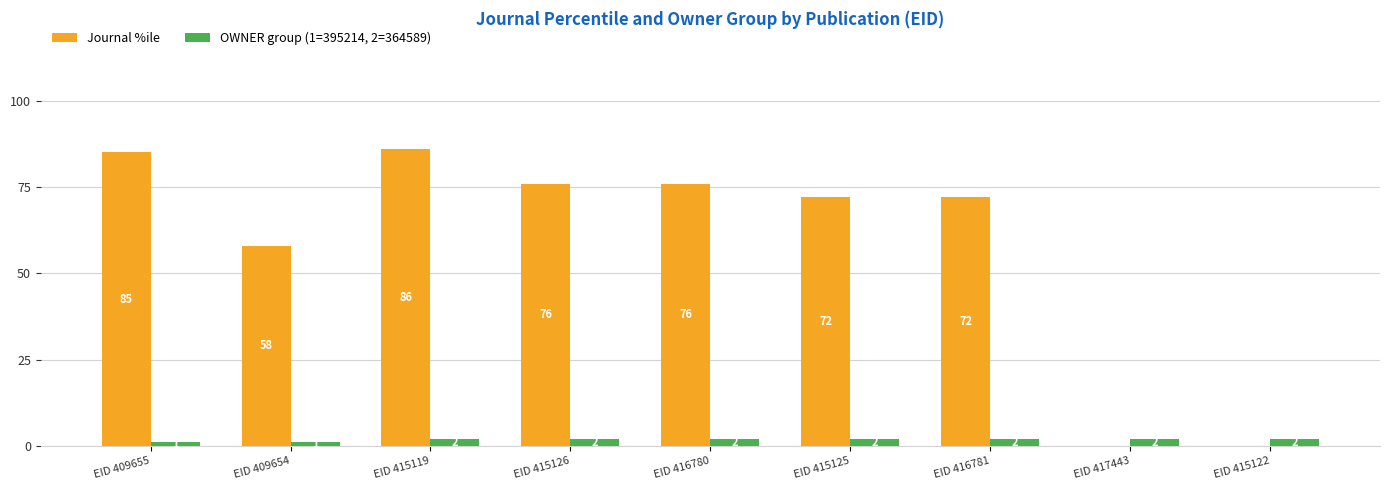

Where does the Journal %ile series first go above 72?

EID 409655